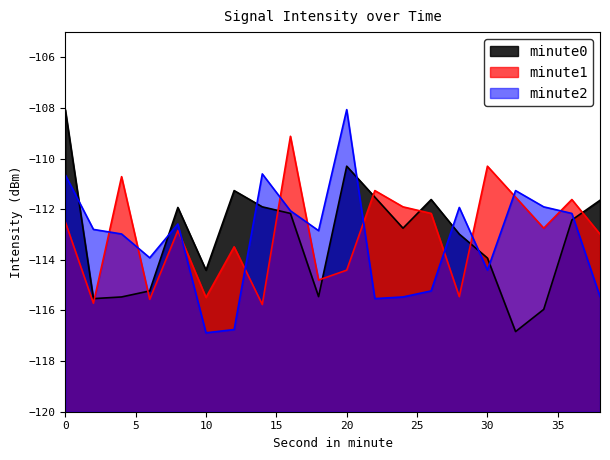

What is the maximum value for minute2?

-108.1